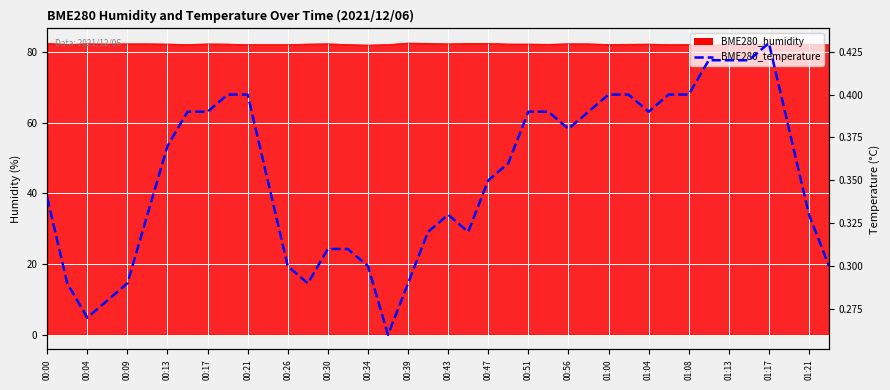

The chart shows a value of 0.1 at 00:26. True or false?

False